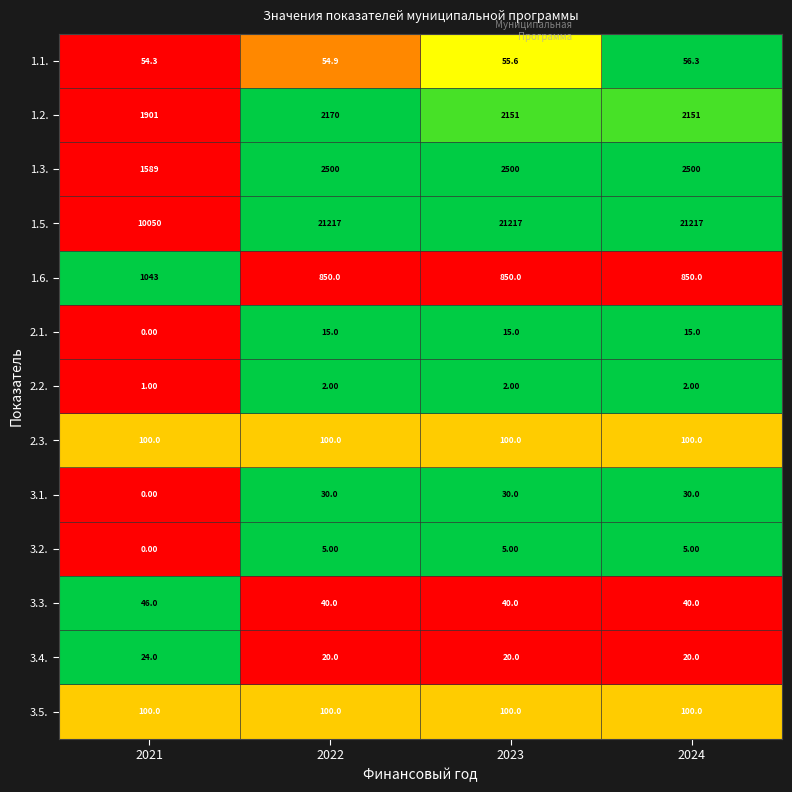

What is the total value across all series at 2023?

27085.6